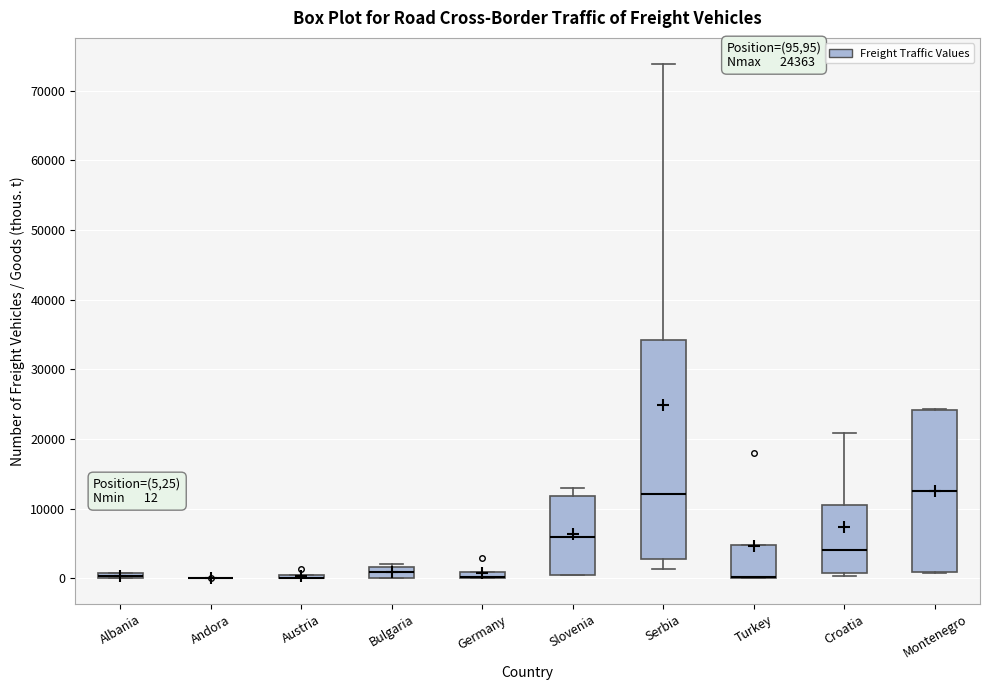

Comparing the boxes themselves (not the whiskers), which one is the tallest?

Serbia